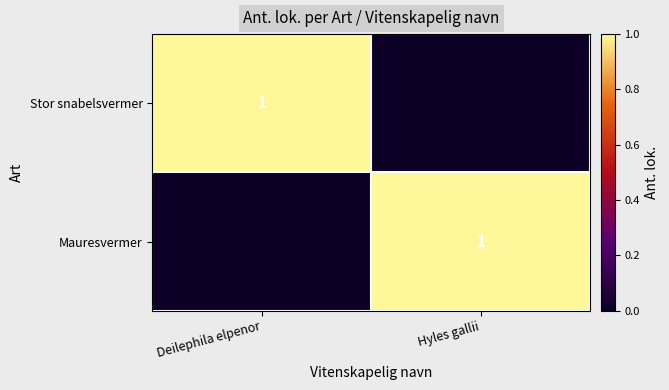

The value of Stor snabelsvermer at Deilephila elpenor is 0. True or false?

False